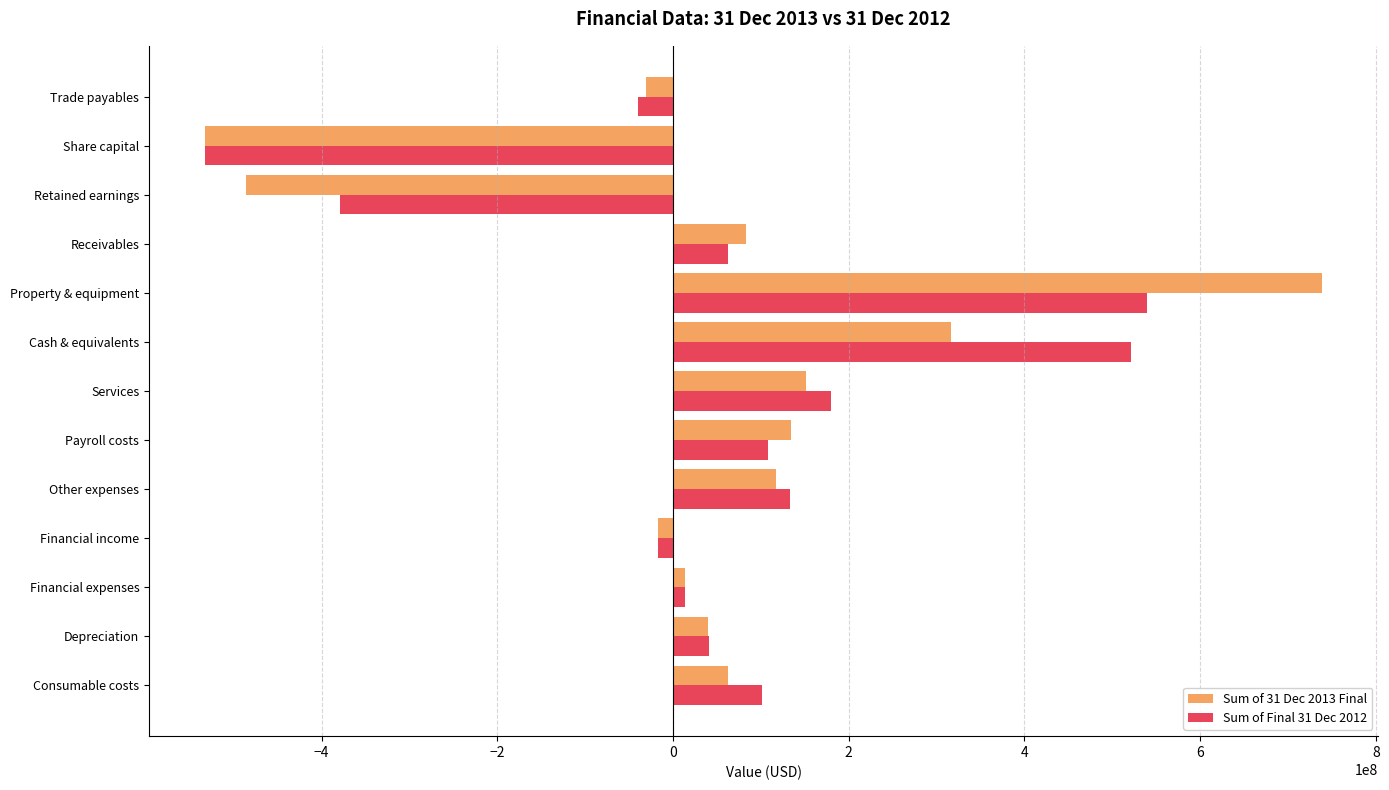

What is the difference between the highest and lowest values at Property & equipment?

199637322.3